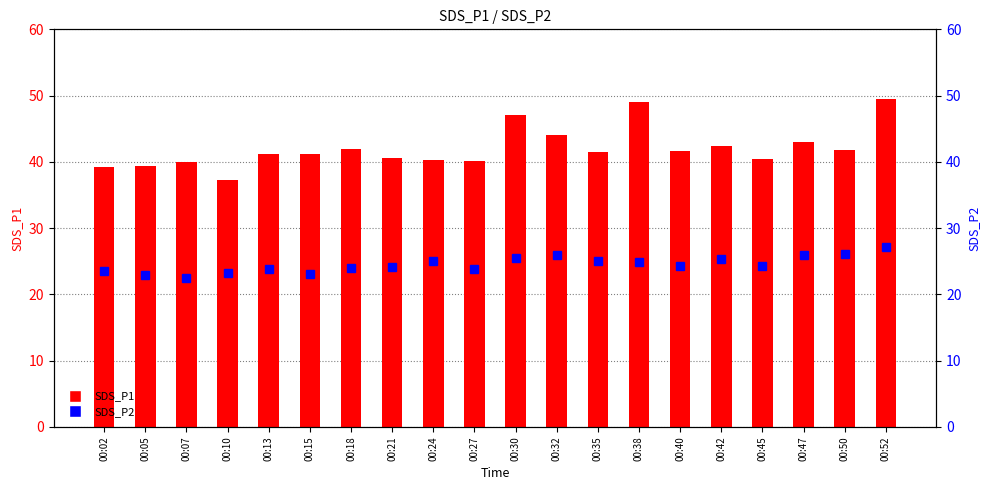

What is the spread (max minus min) of values at 00:35?

16.5